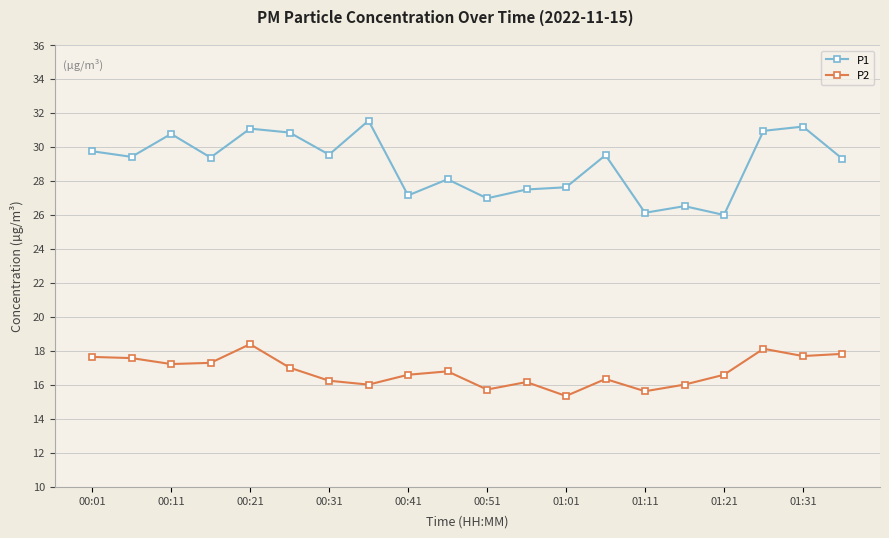

What is the difference between the second highest and minimum values in the P2 series?

2.8